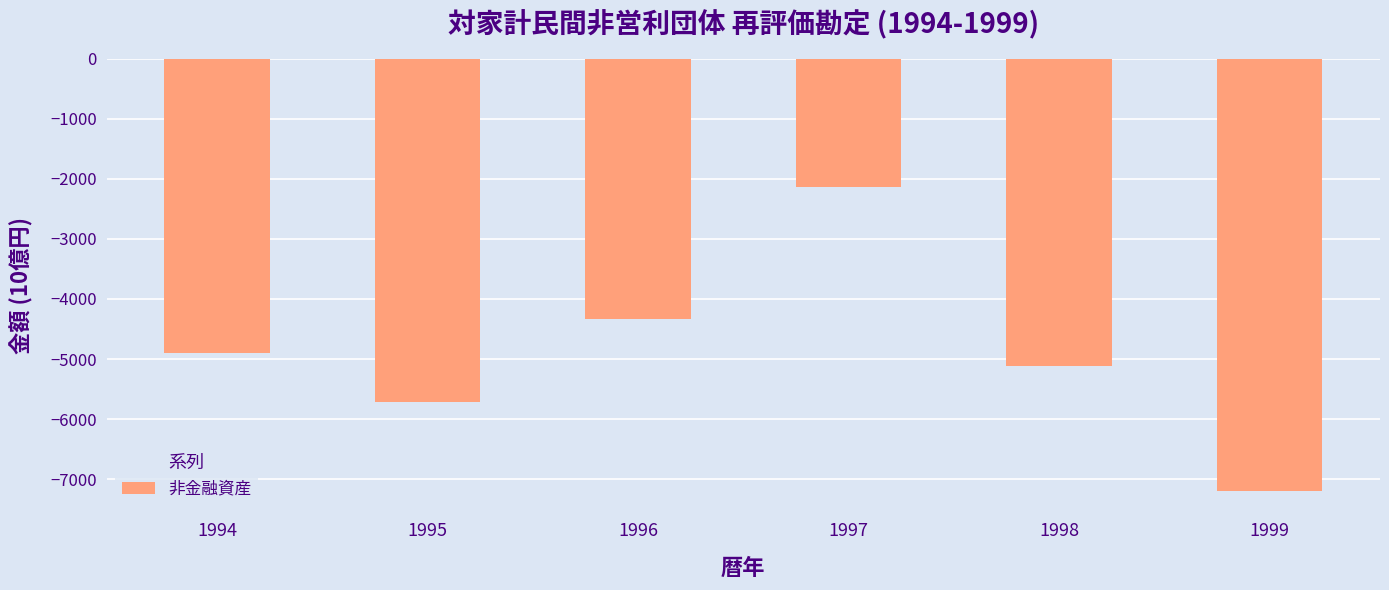

Which label corresponds to the smallest value in the chart?

1999